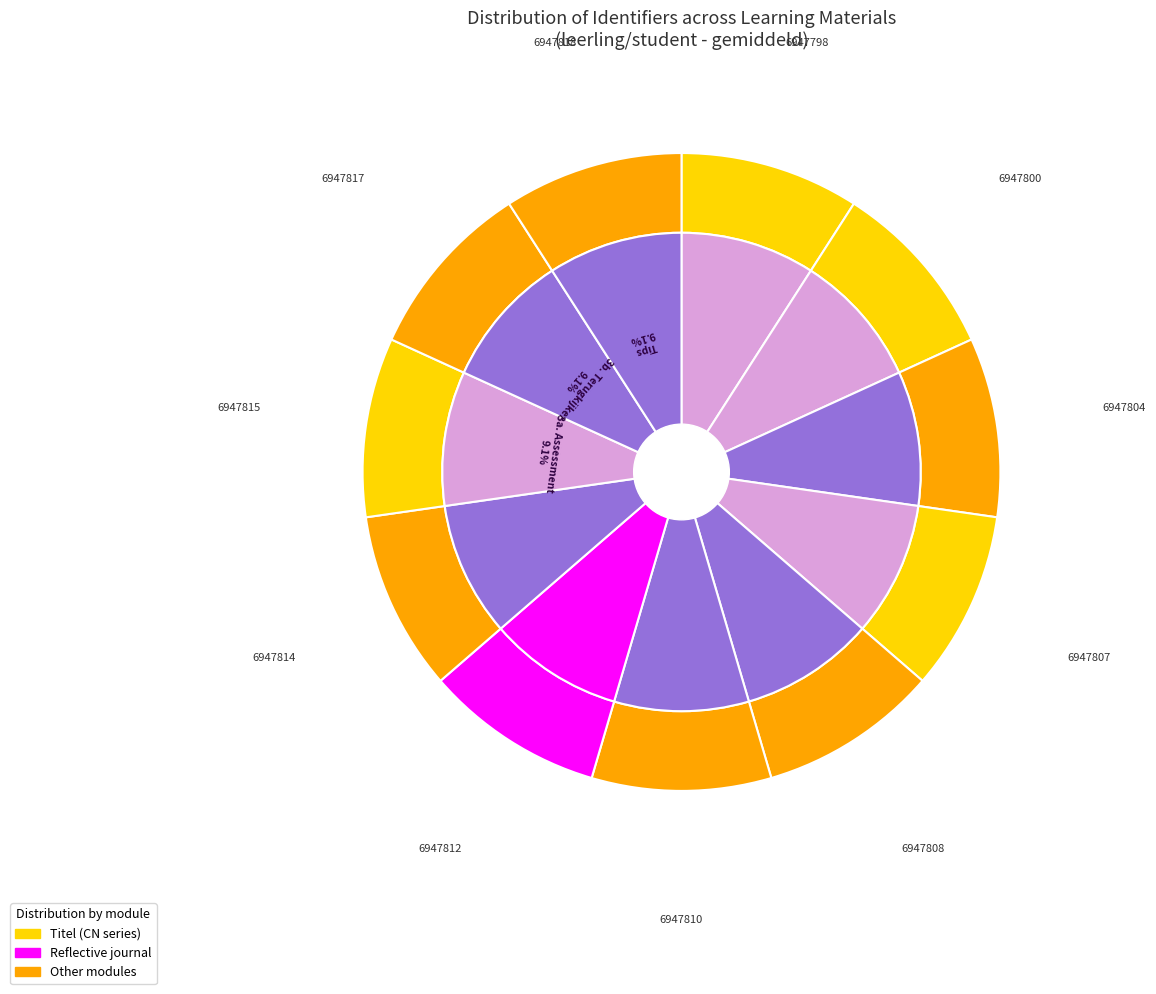

What portion of the pie excludes 2. De kleuren?

90.9%